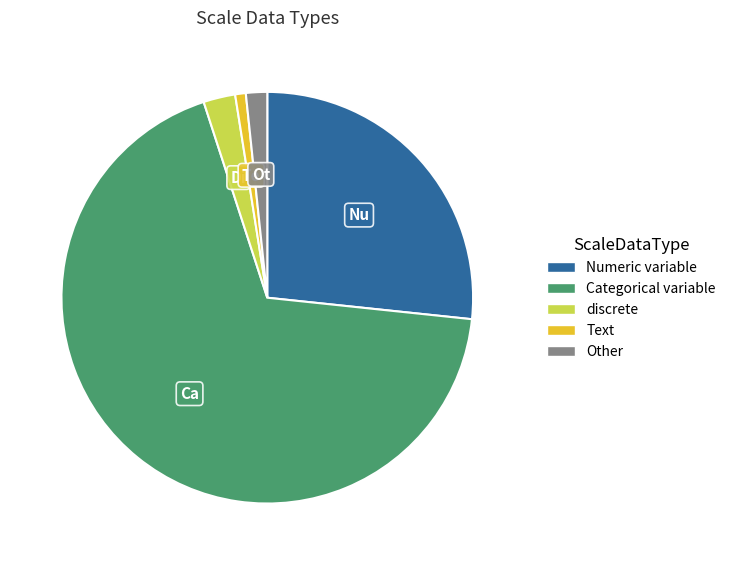

Rank the categories by value from highest to lowest.

Categorical variable, Numeric variable, discrete, Other, Text